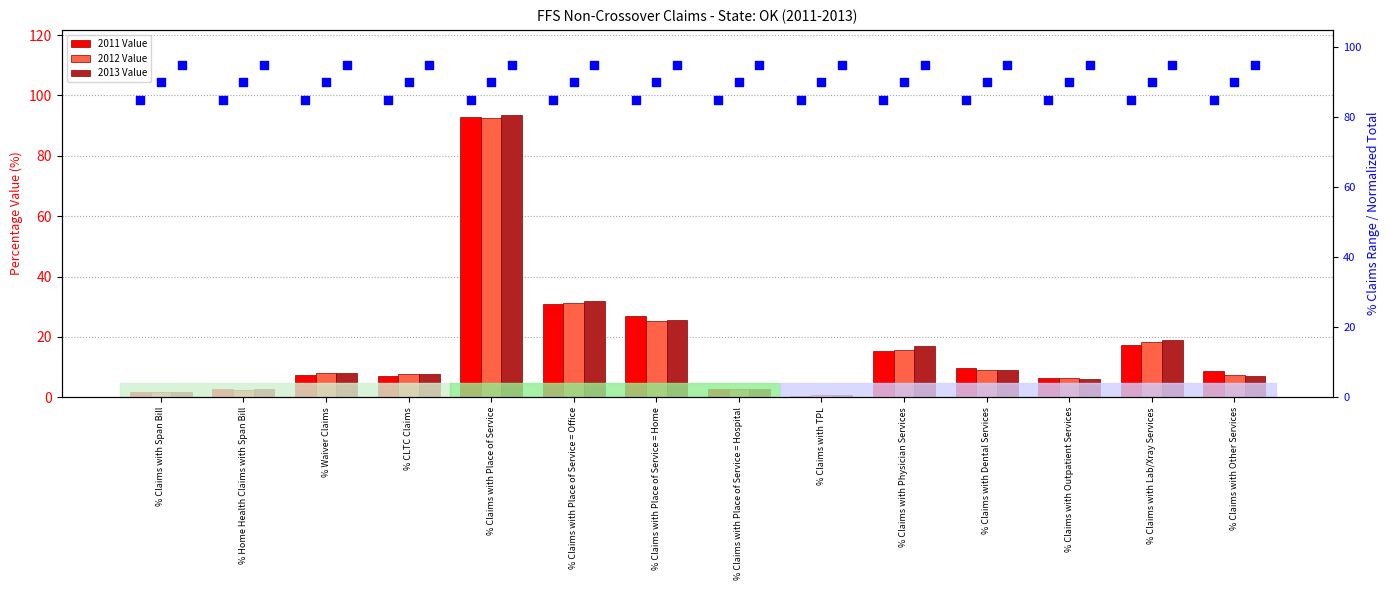

What are all the series names shown in the legend?

2011 Value, 2012 Value, 2013 Value